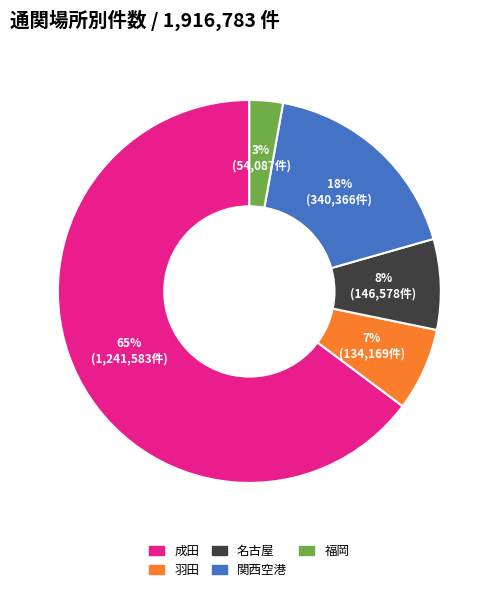

The 成田 slice represents 52% of the pie. True or false?

False